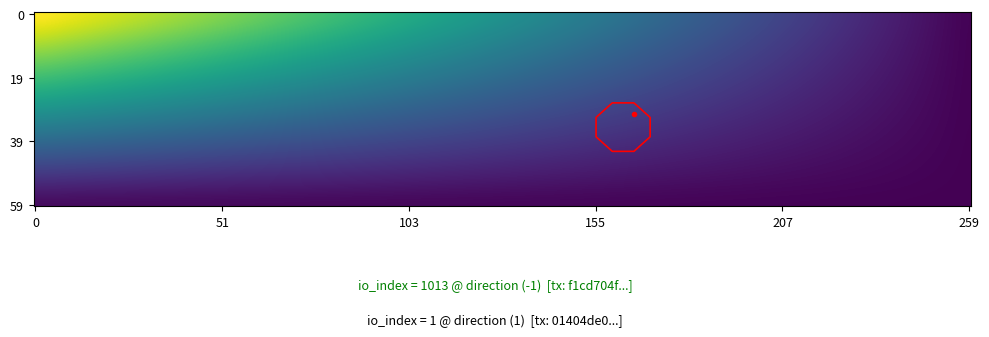

Is it true that 01404de08eb819f4afc259b07e81dab4b8f9522 equals 1 at io_index?

True